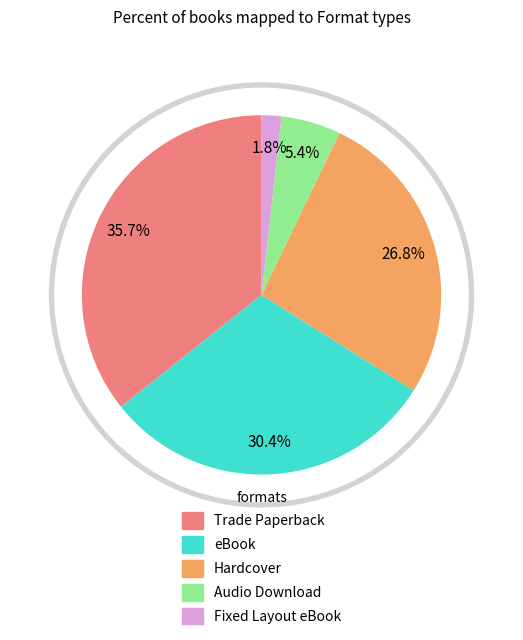

What percentage is the Fixed Layout eBook slice, to the nearest percent?

2%